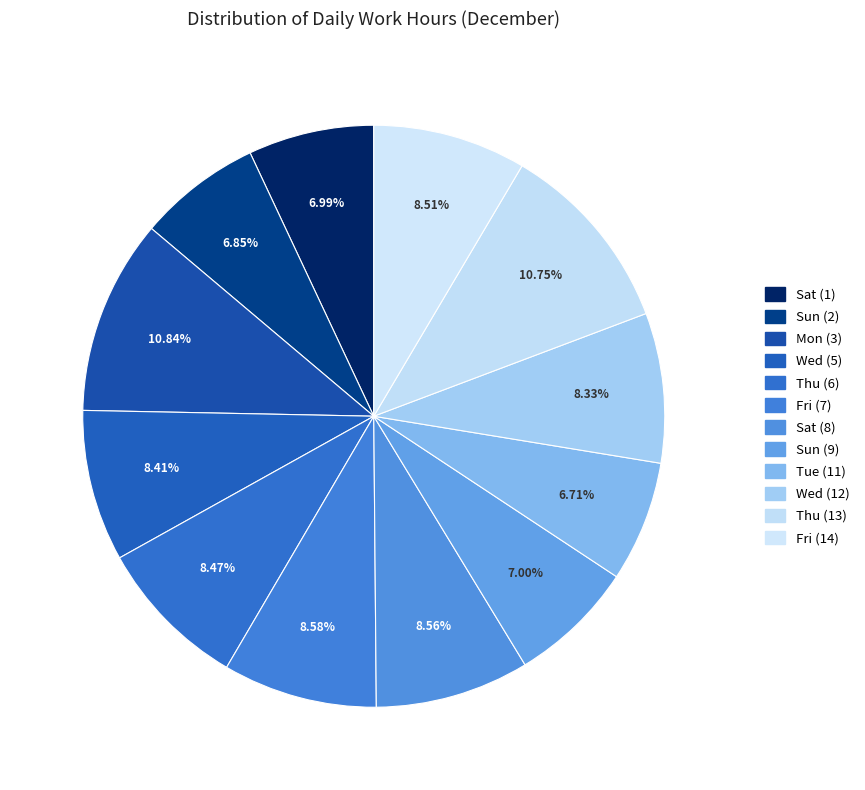

To the nearest percent, what percentage of the pie is Wed (12)?

8%